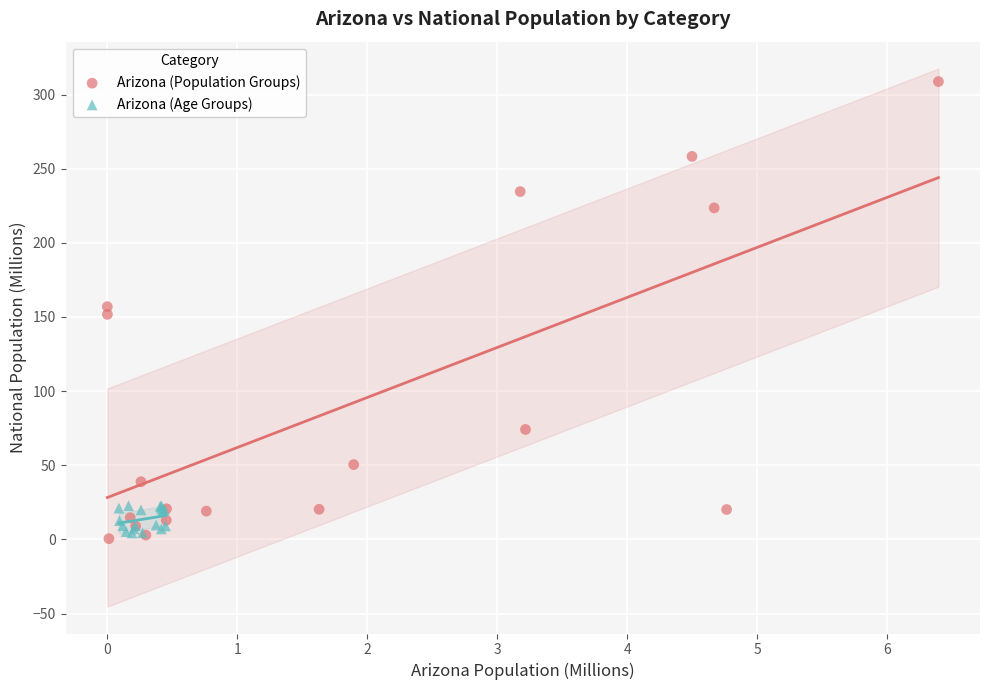

Which series has the widest spread of Y values?

Arizona (Population Groups)